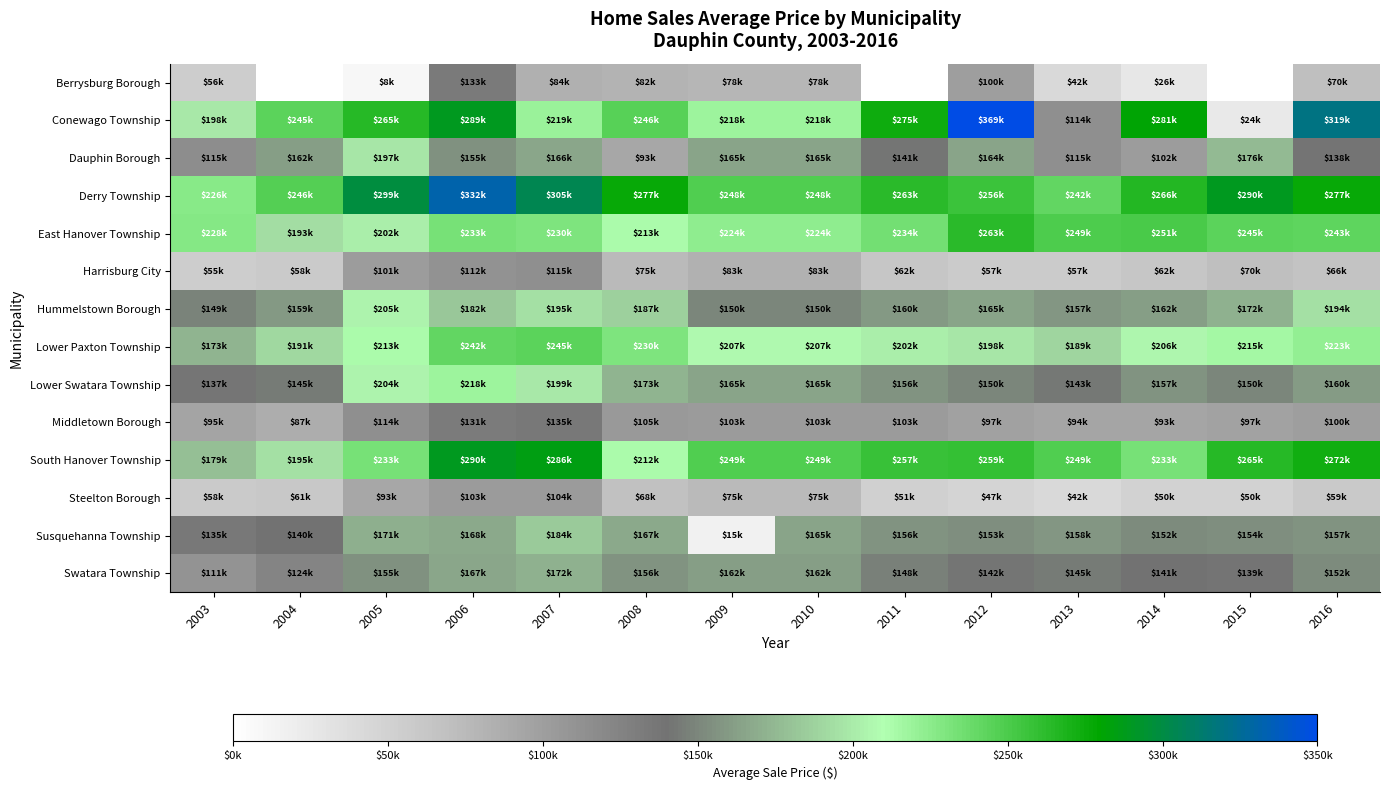

Rank the series at 2016 from lowest to highest value.

Steelton Borough, Harrisburg City, Berrysburg Borough, Middletown Borough, Dauphin Borough, Swatara Township, Susquehanna Township, Lower Swatara Township, Hummelstown Borough, Lower Paxton Township, East Hanover Township, South Hanover Township, Derry Township, Conewago Township